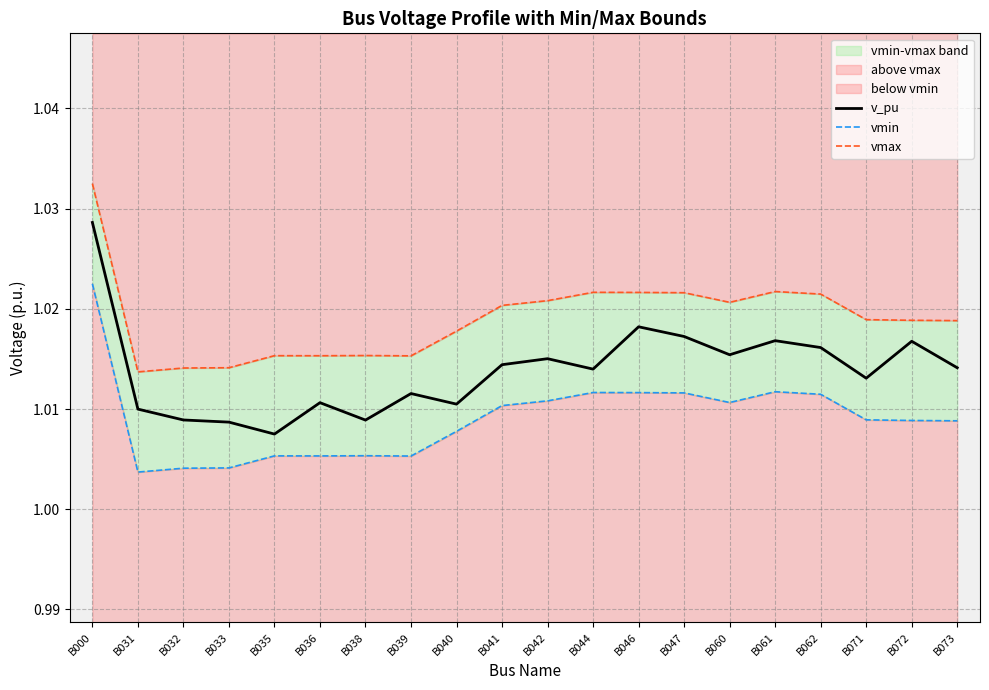

List the series in order of their overall mean, lowest first.

vmin, v_pu, vmax